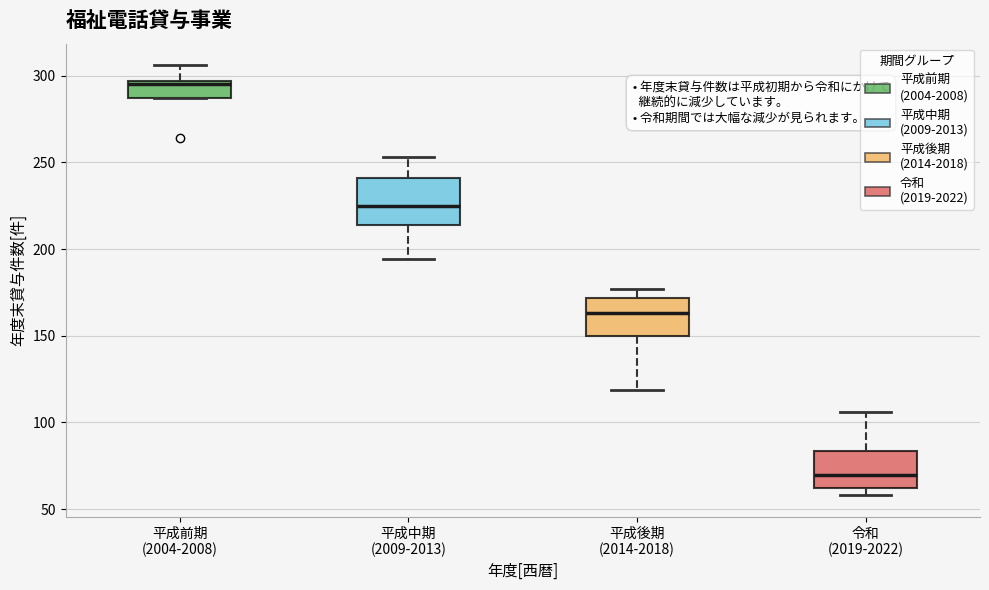

Which box's median line is the lowest?

令和 (2019-2022)